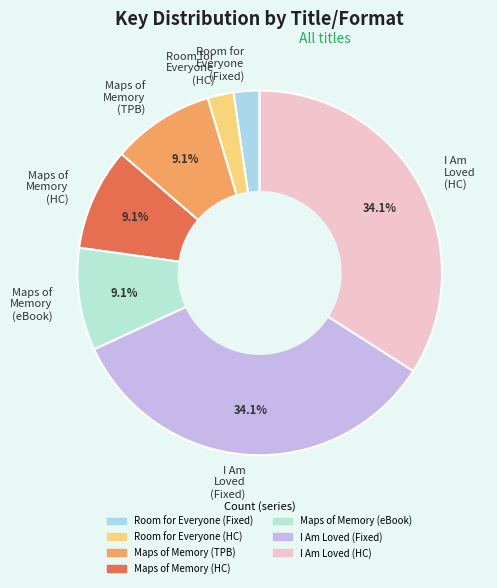

Does any single category account for the majority?

No